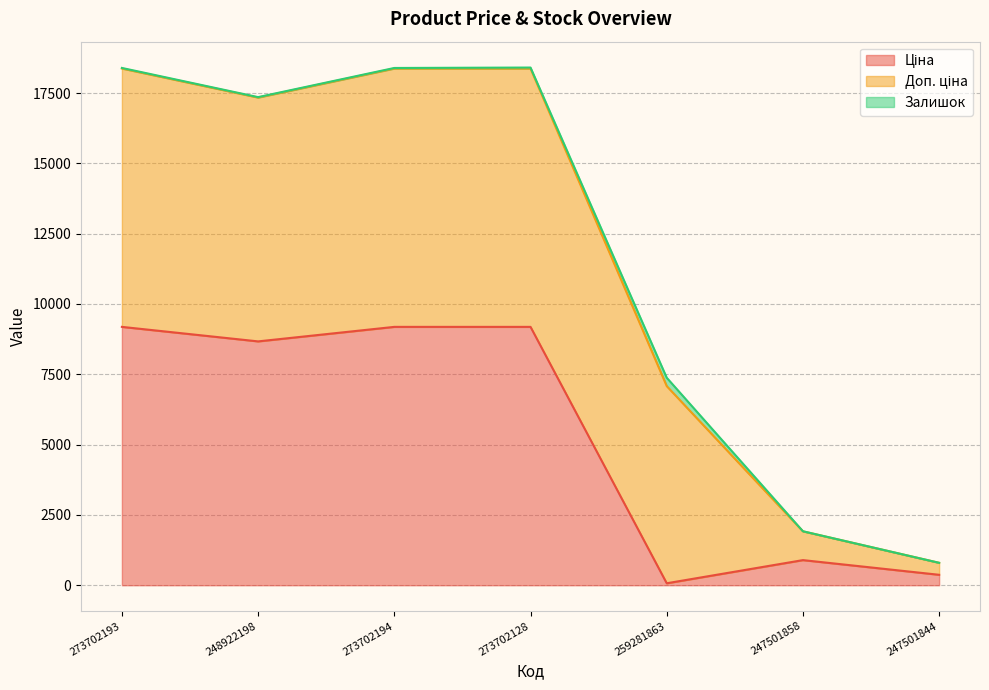

Which series changed the most between 248922198 and 273702128?

Ціна